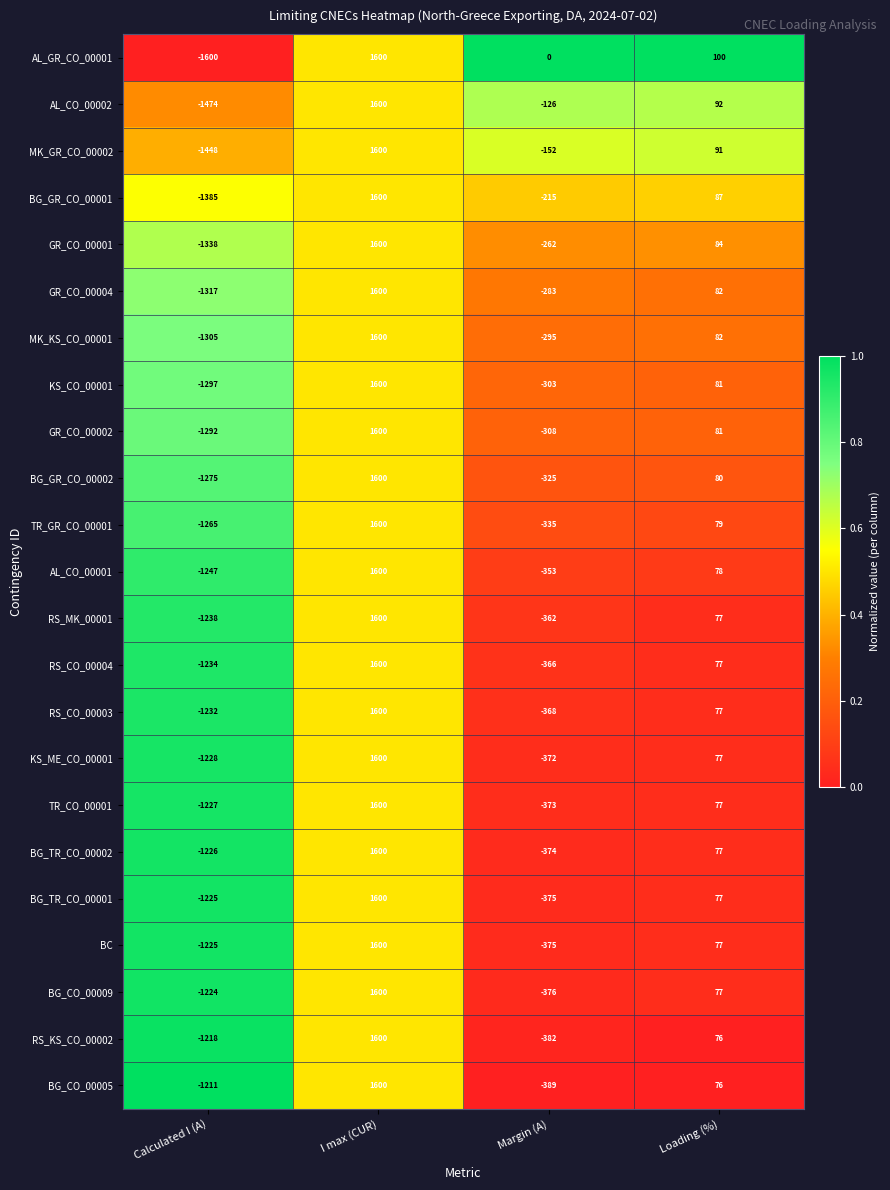

List the labels in order of RS_CO_00003 value, smallest first.

Calculated I (A), Margin (A), Loading (%), I max (CUR)